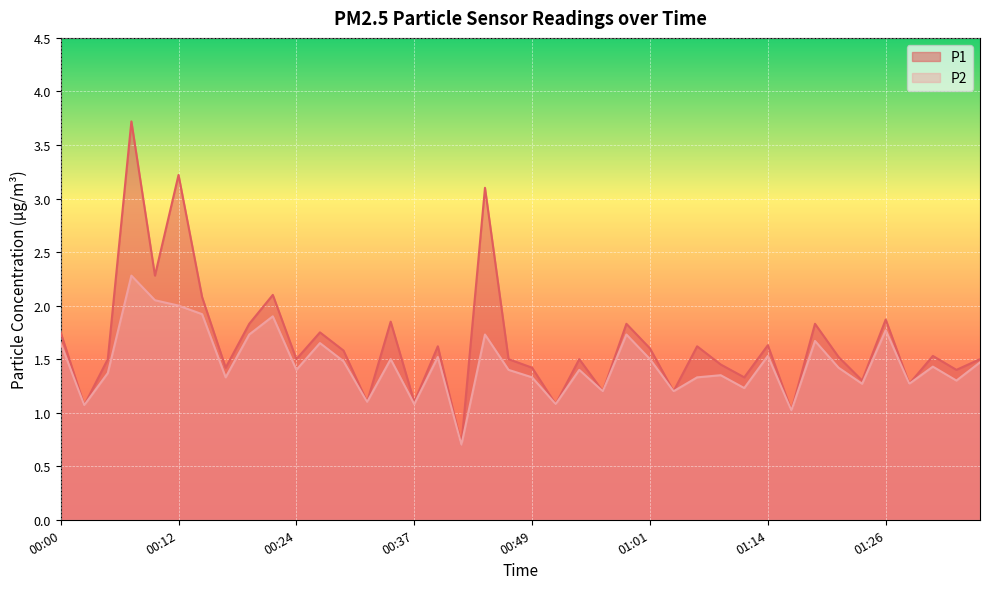

Which category has the lowest value in the P1 series?

00:42